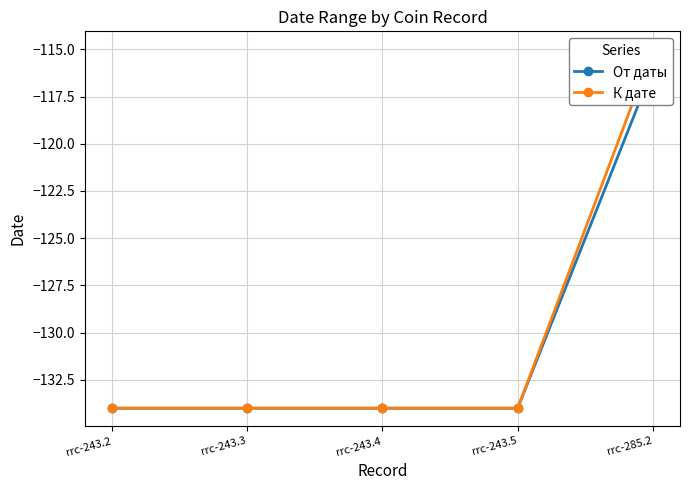

List the labels in order of От даты value, largest first.

rrc-285.2, rrc-243.2, rrc-243.3, rrc-243.4, rrc-243.5